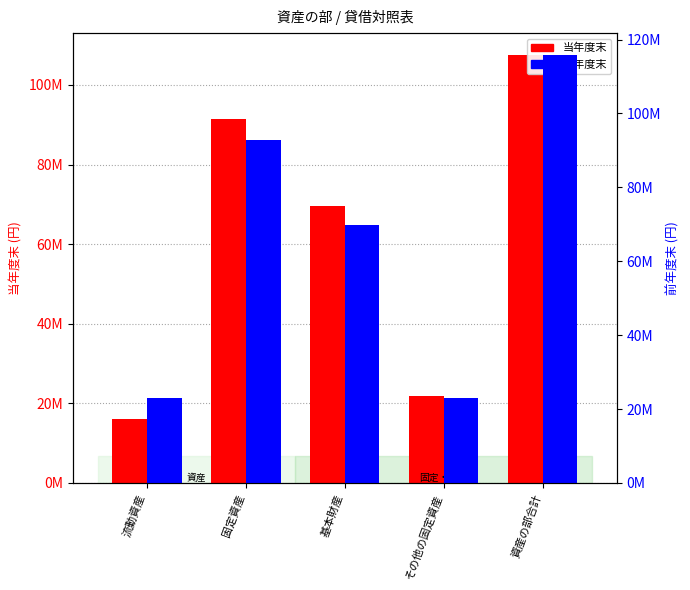

What is the greatest value displayed?

115941775